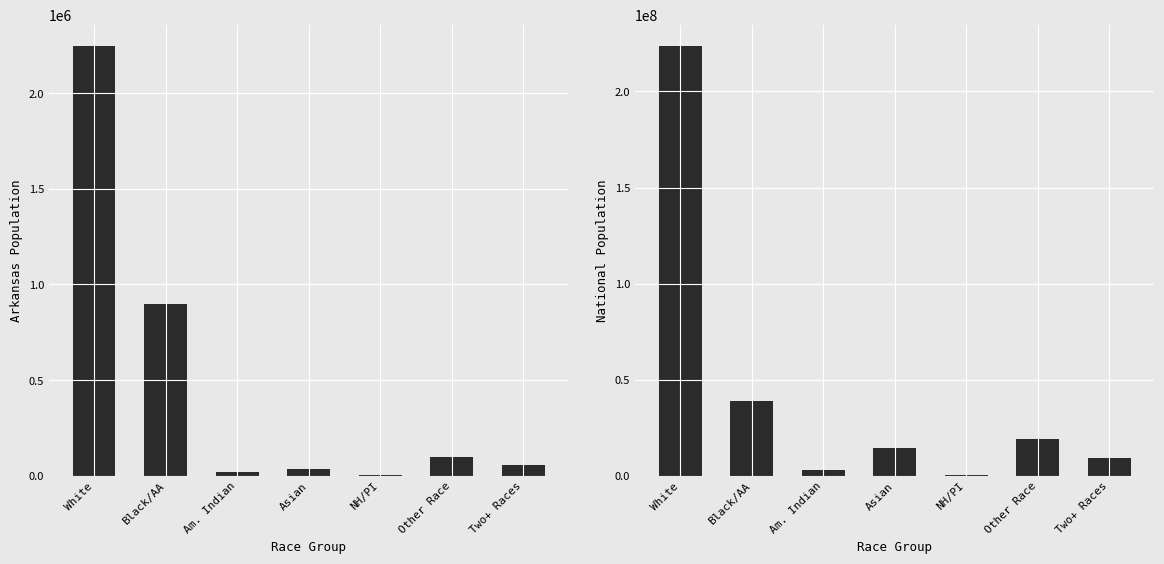

The Arkansas series shows 1507829 at Black/AA. True or false?

False